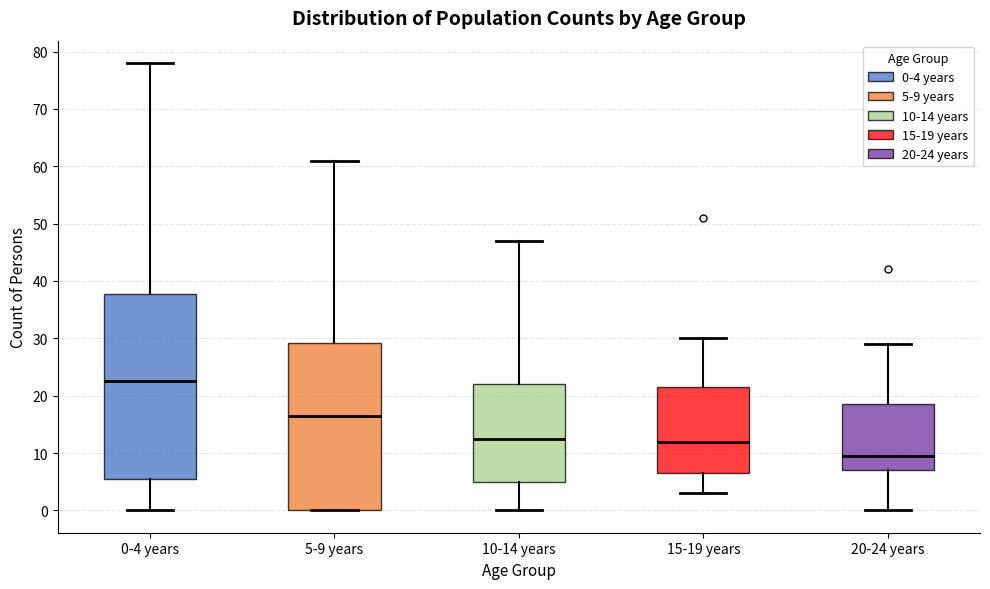

Comparing the boxes themselves (not the whiskers), which one is the tallest?

0-4 years